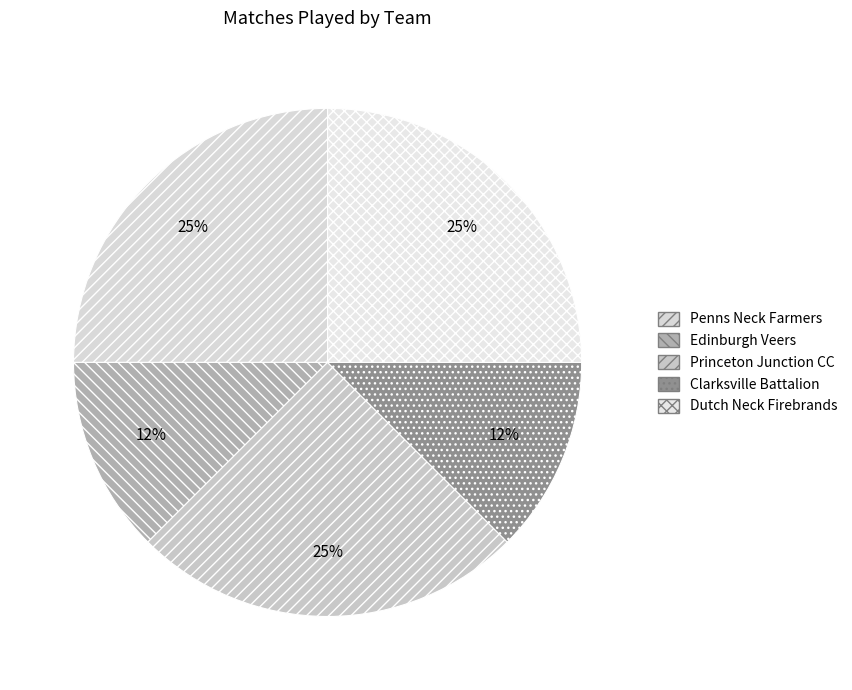

To the nearest percent, what portion does Dutch Neck Firebrands represent?

25%